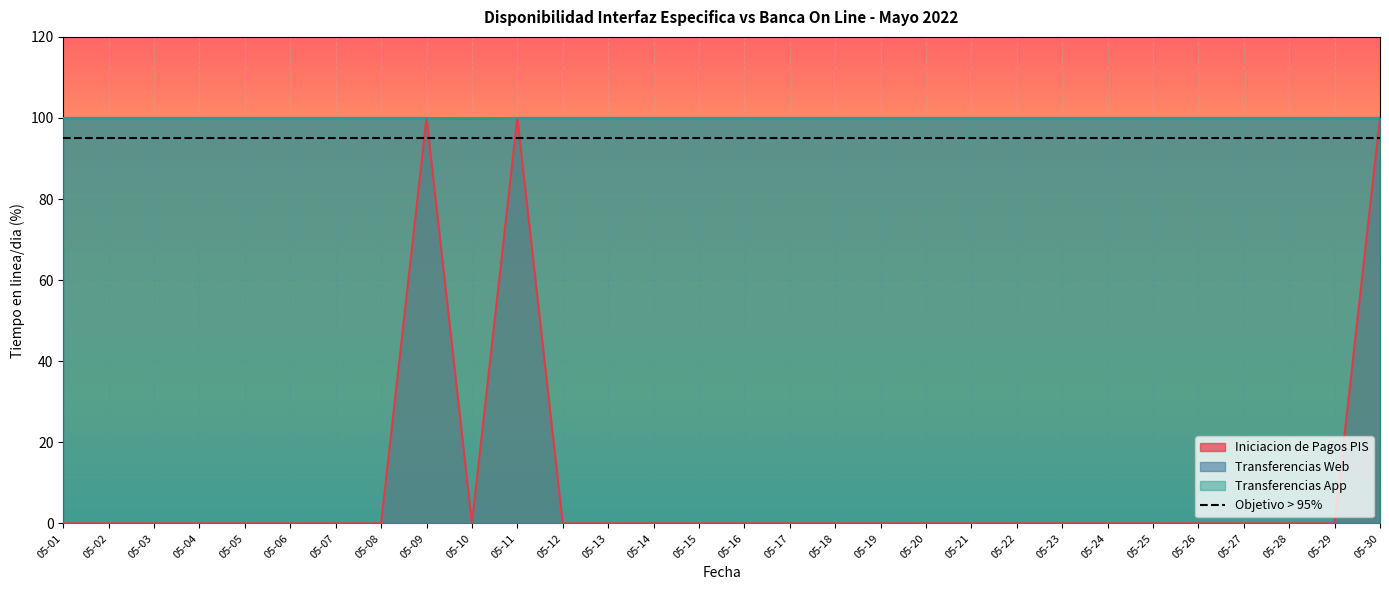

True or false: Transferencias Web and Iniciacion de Pagos PIS cross at least once.

False